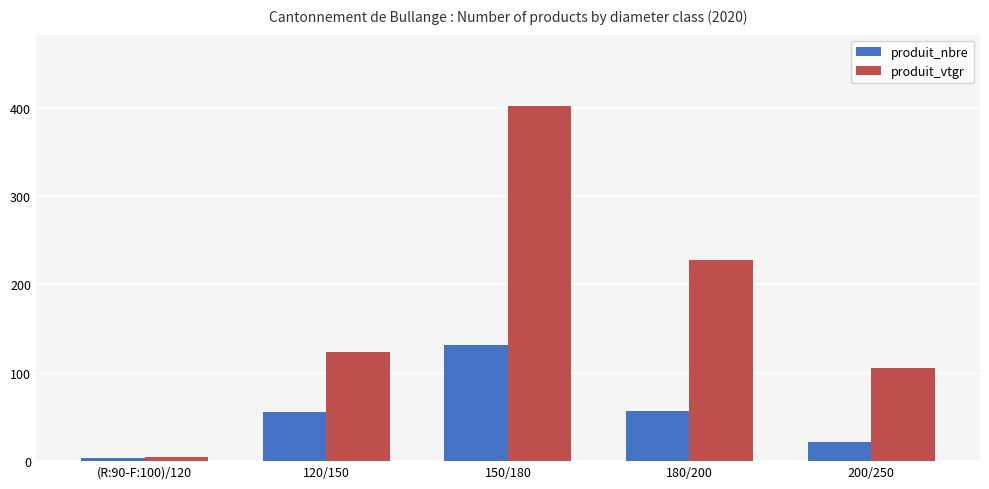

What is the sum of the produit_vtgr values at (R:90-F:100)/120 and 180/200?

232.3